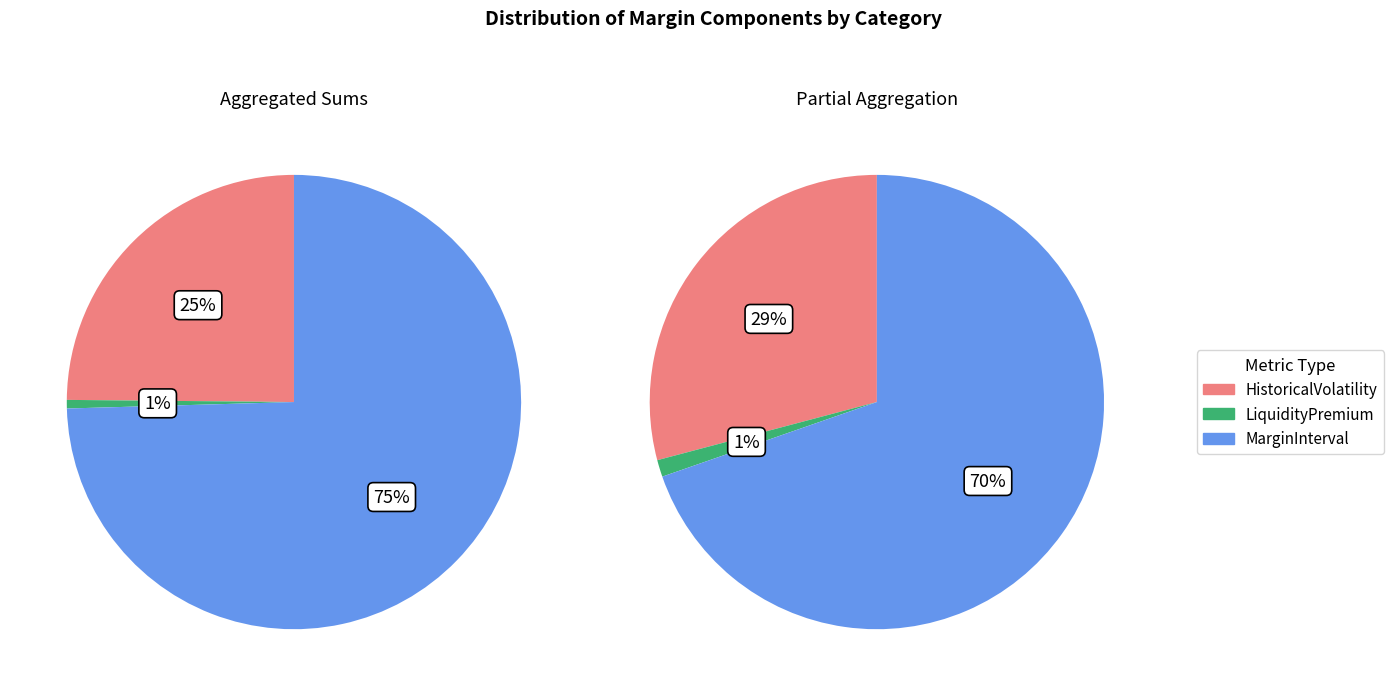

Which slice is the smallest?

LiquidityPremium